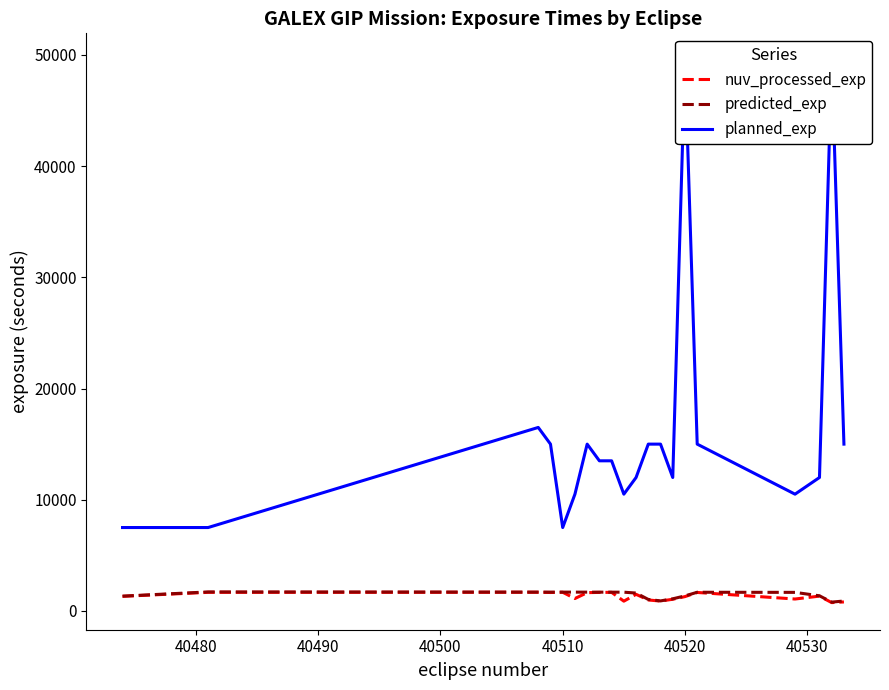

What is the highest value of the nuv_processed_exp series?

1680.0